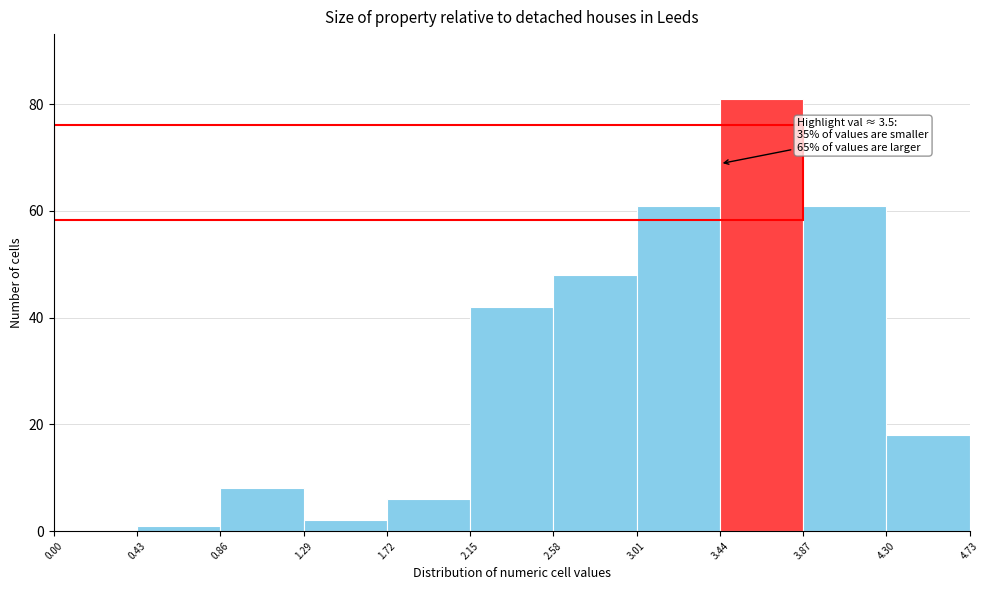

Over which range of the x-axis is the bar tallest?

3.44 to 3.87